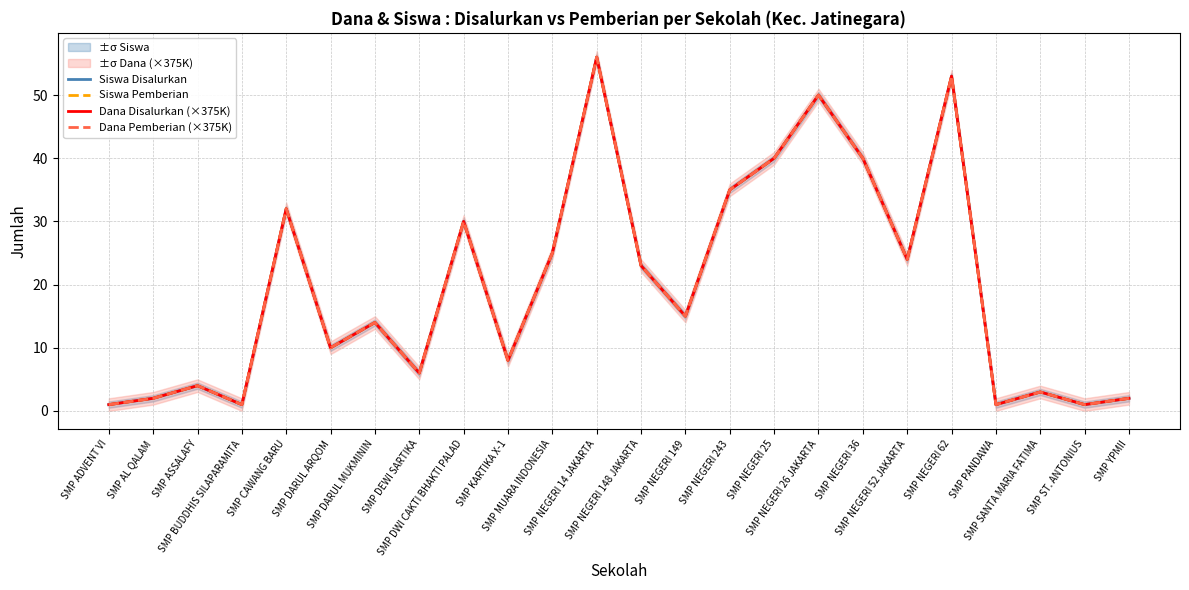

At which label is Siswa Pemberian closest to 28?

SMP DWI CAKTI BHAKTI PALAD